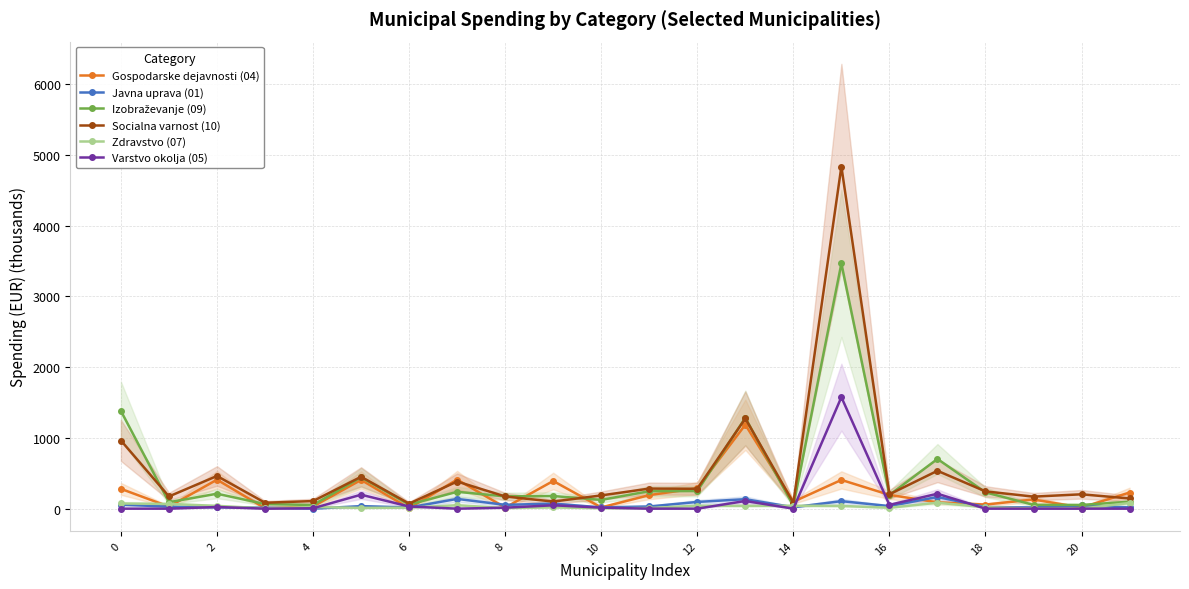

Which series has the widest spread of values?

Socialna varnost (10)